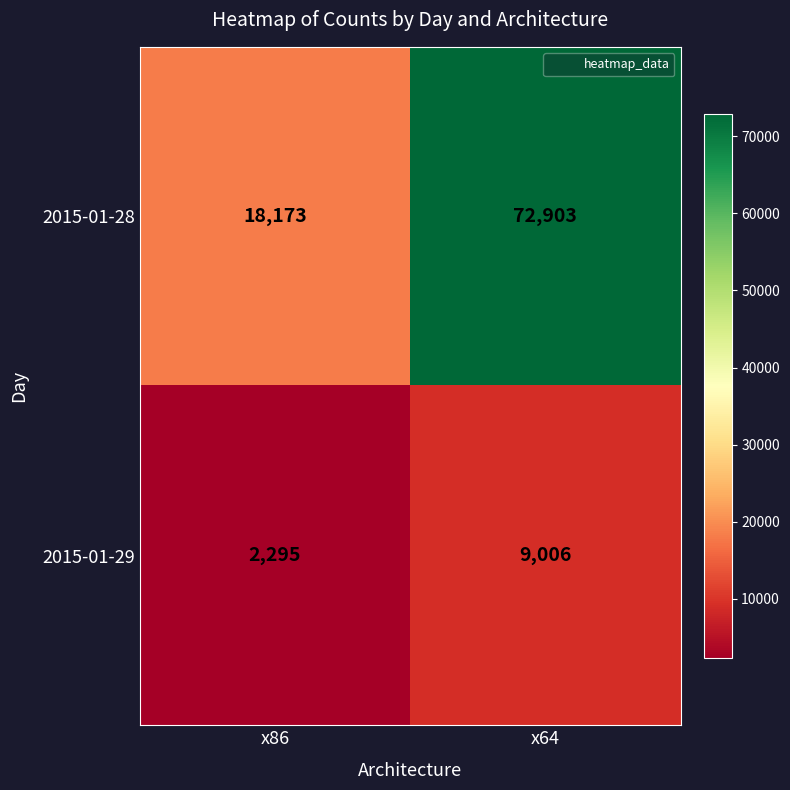

At which category is the sum across all series the highest?

x64